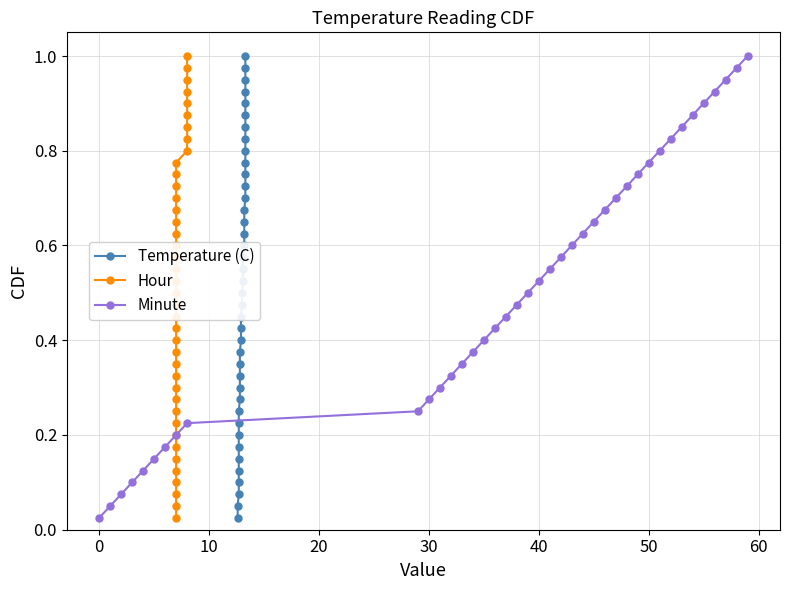

True or false: Minute has more than 1 interior local peaks.

False